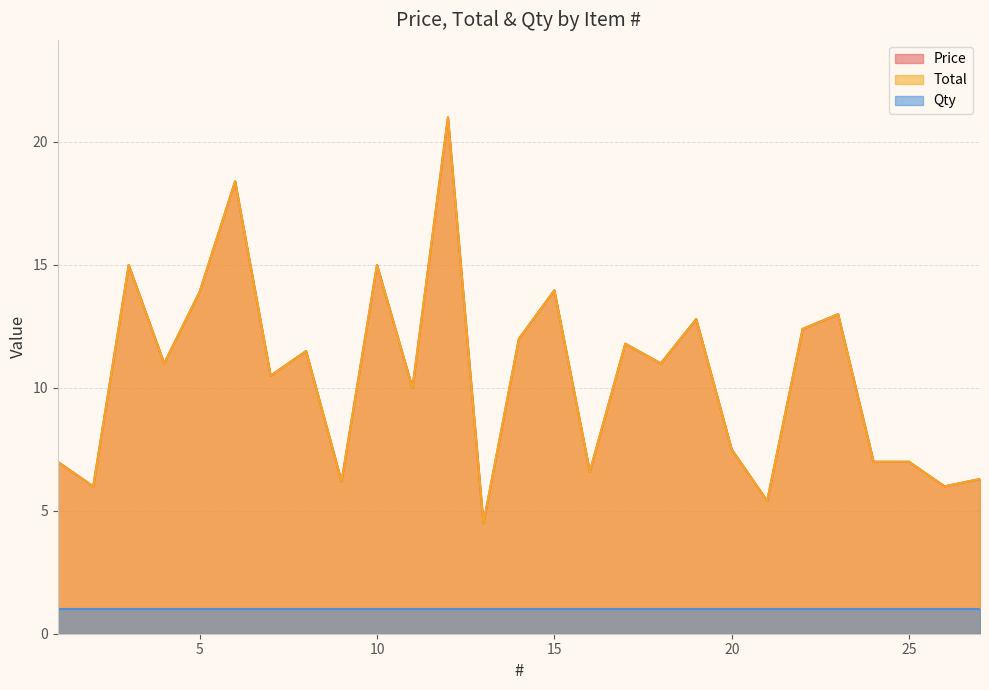

Is the value of Total at 9 greater than the value of Price at 5?

No